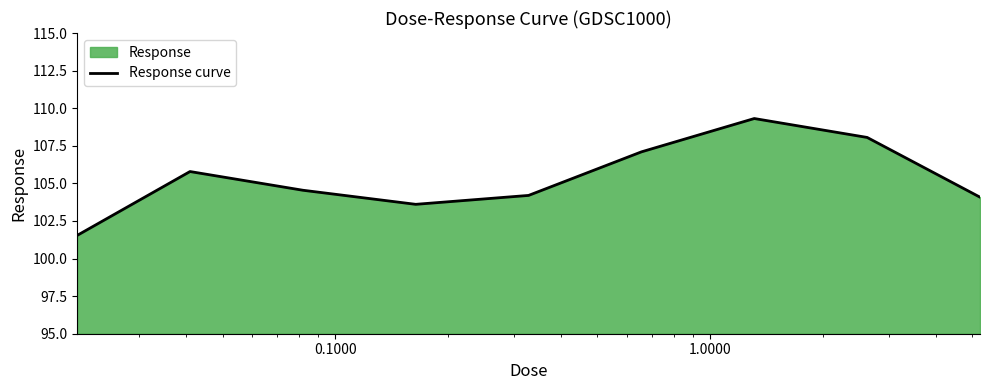

What is the greatest value displayed?

109.3